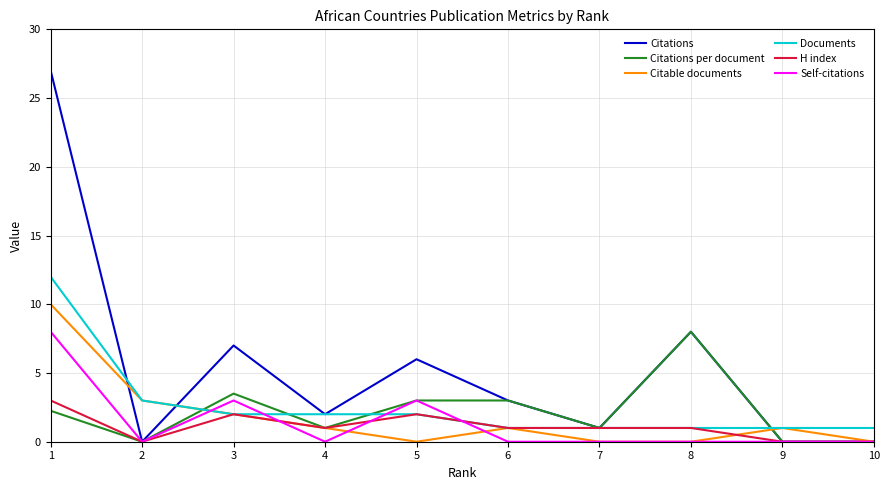

The value of Citations at 8 is 8.0. True or false?

True